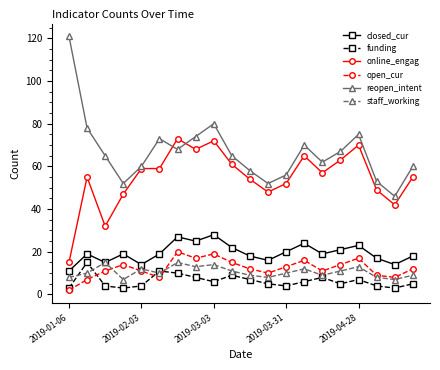

True or false: online_engag and staff_working cross at least once.

False